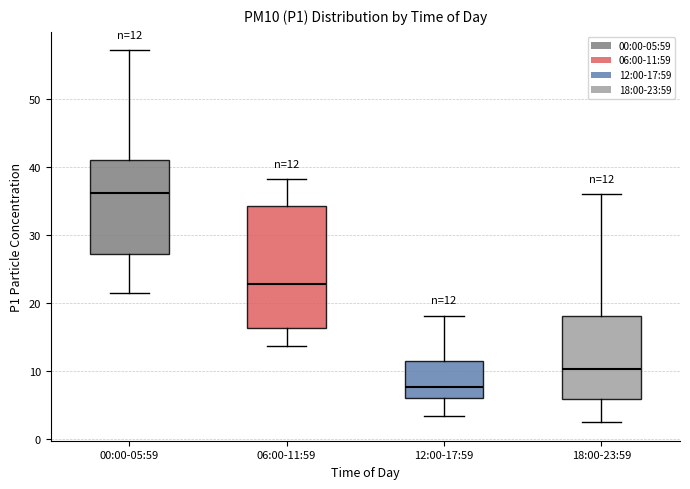

Which box has the lowest median line?

12:00-17:59